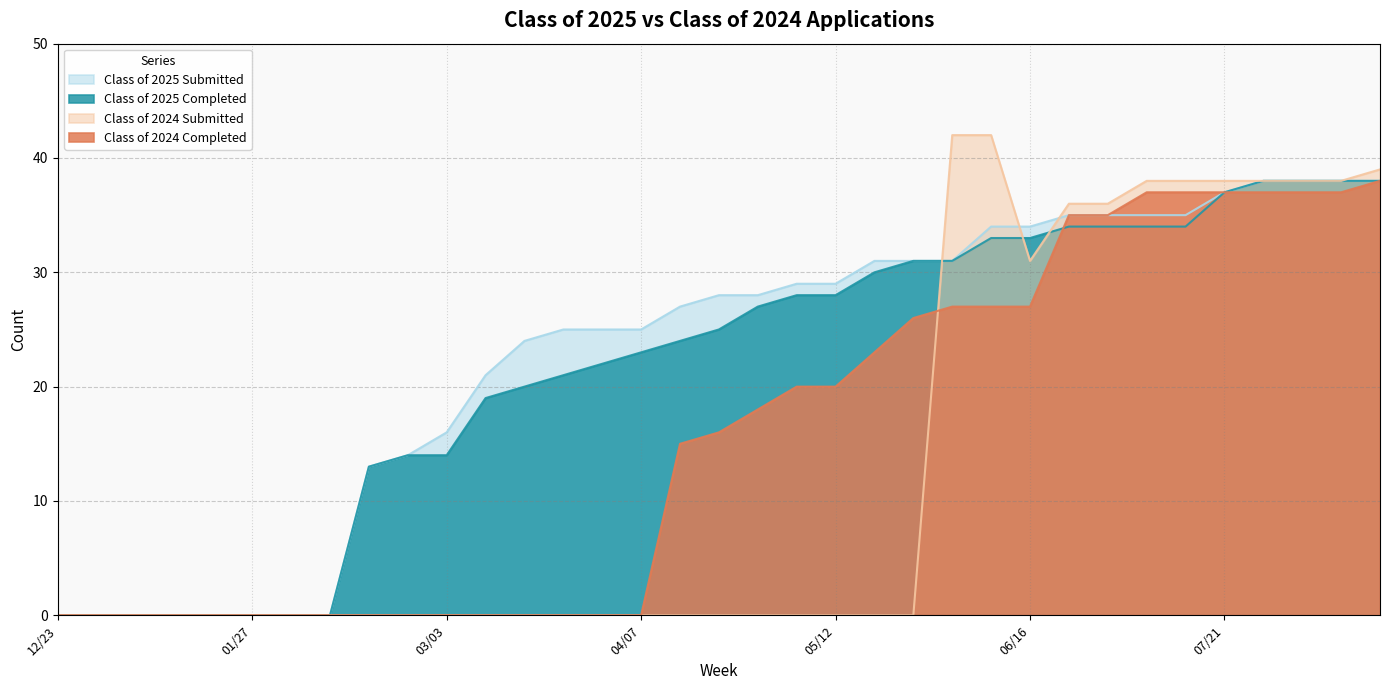

Does the chart have visible grid lines?

Yes